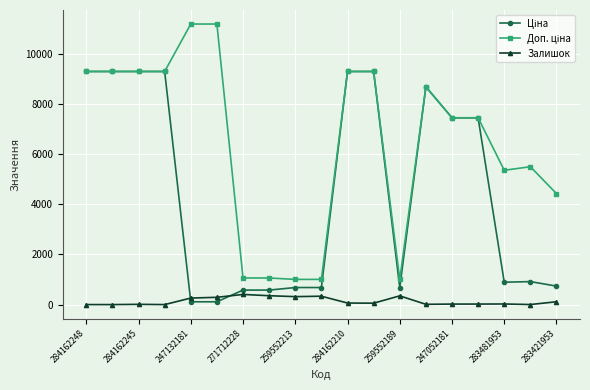

At how many categories does at least one series exceed 5859?

11